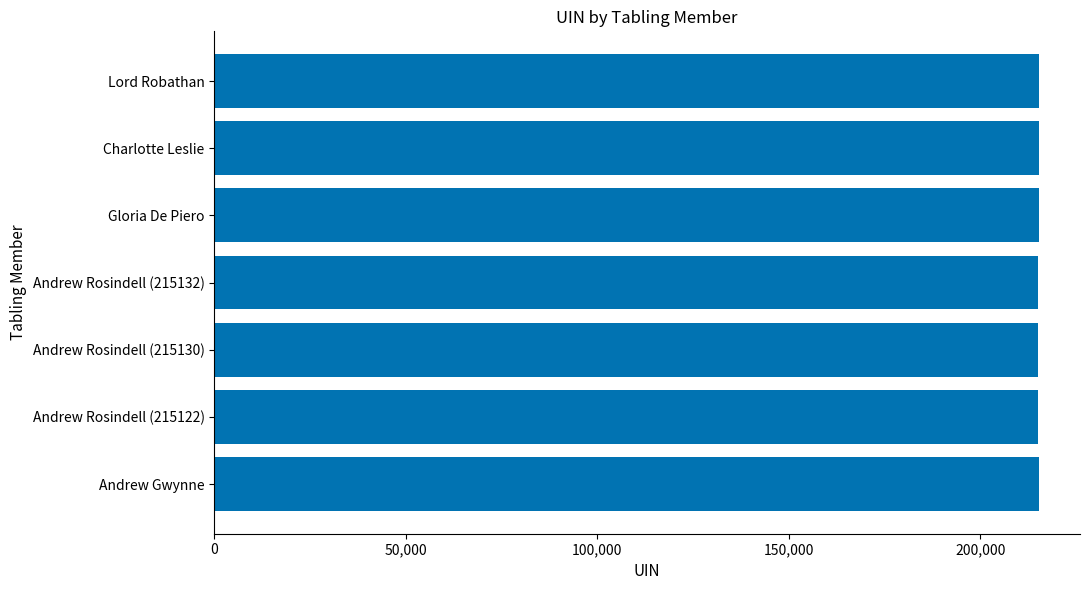

How many data points are less than 215171?

3